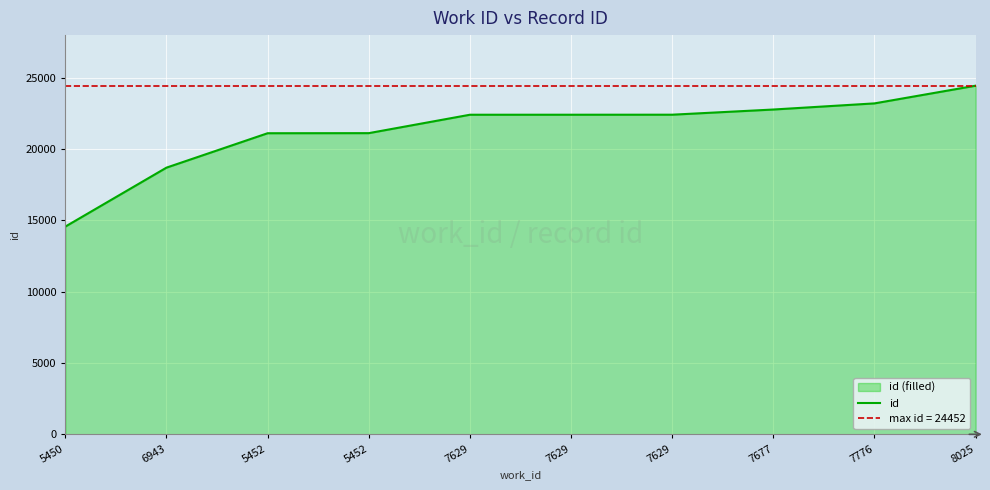

At which label is the value closest to 19511?

6943